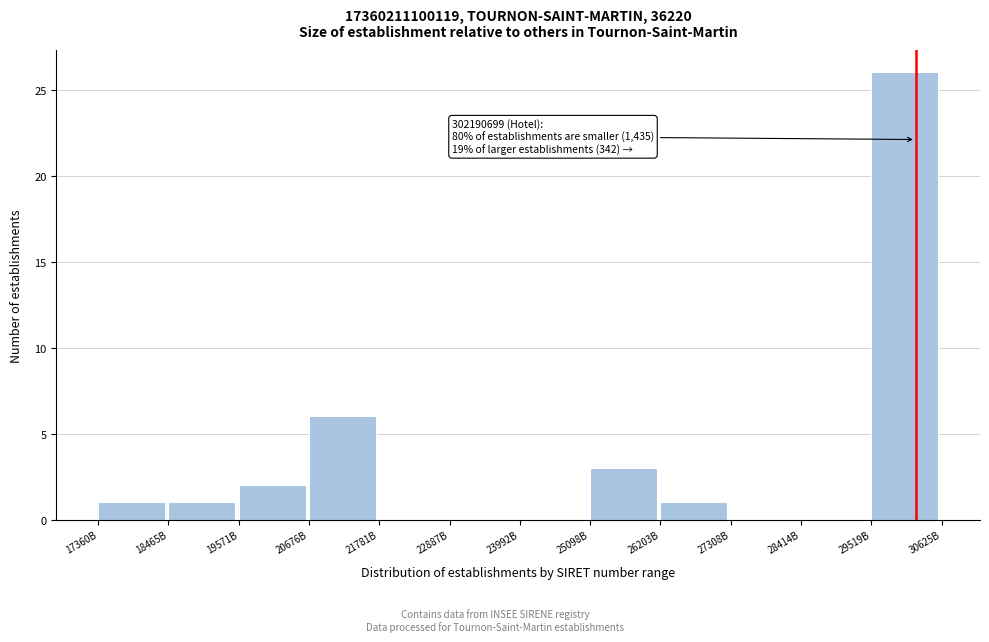

Reading left to right, list all the values displayed in this chart.

17360B=1	18465B=1	19571B=2	20676B=6	21781B=0	22887B=0	23992B=0	25098B=3	26203B=1	27308B=0	28414B=0	29519B=26